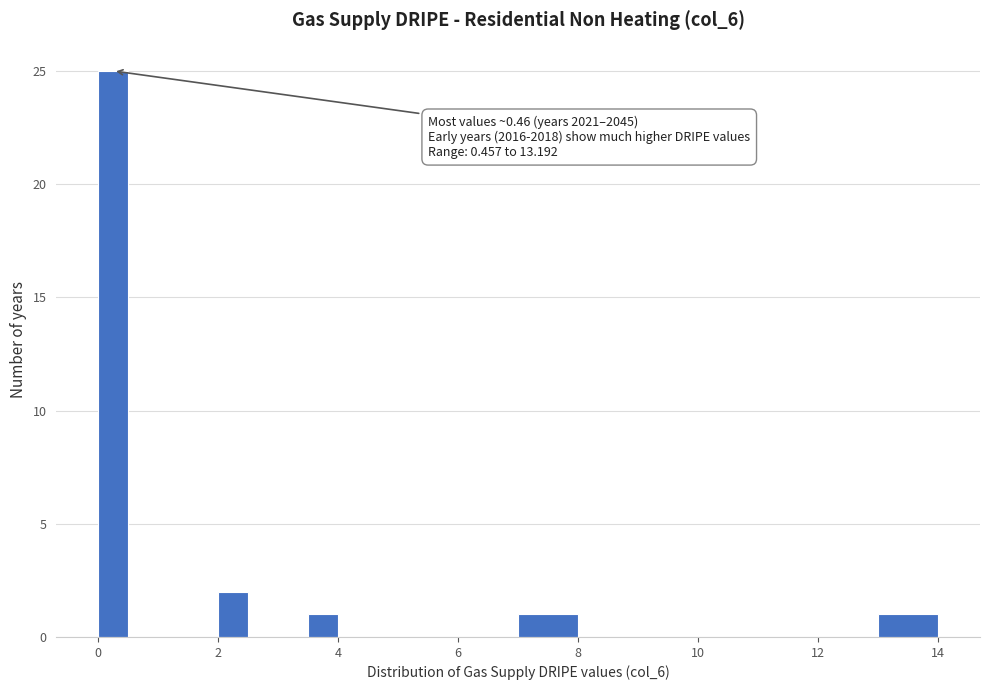

Read against the x-axis, roughly where is the centre of the tallest bar?

0.2